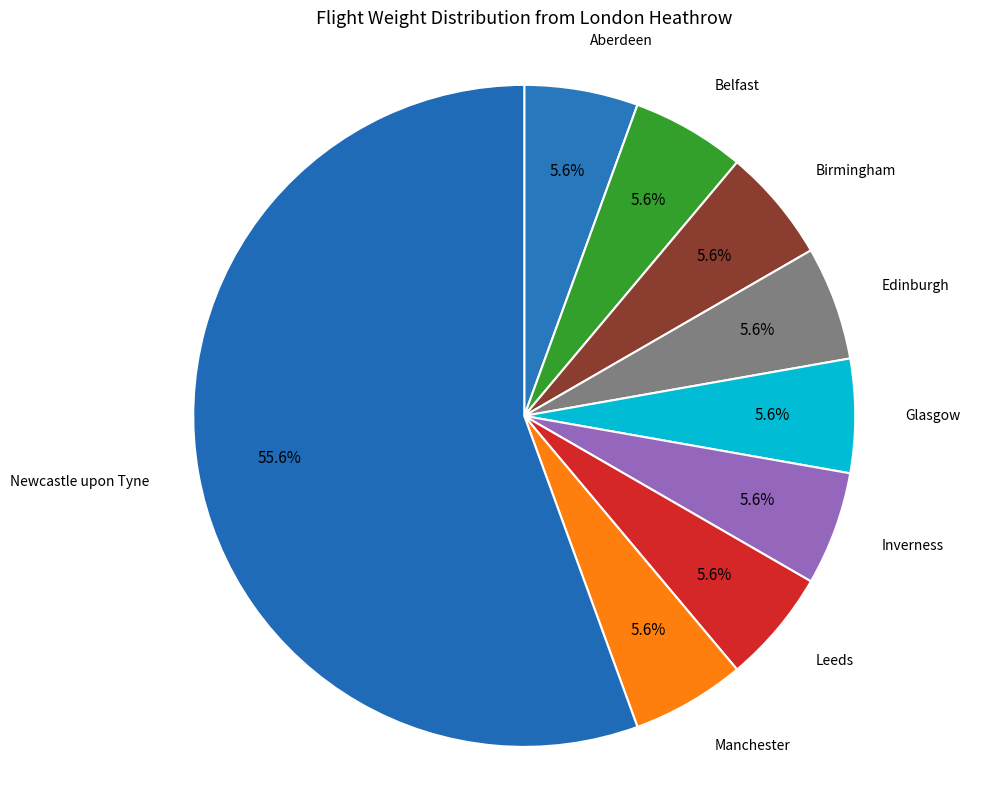

Count the number of slices in the pie.

9